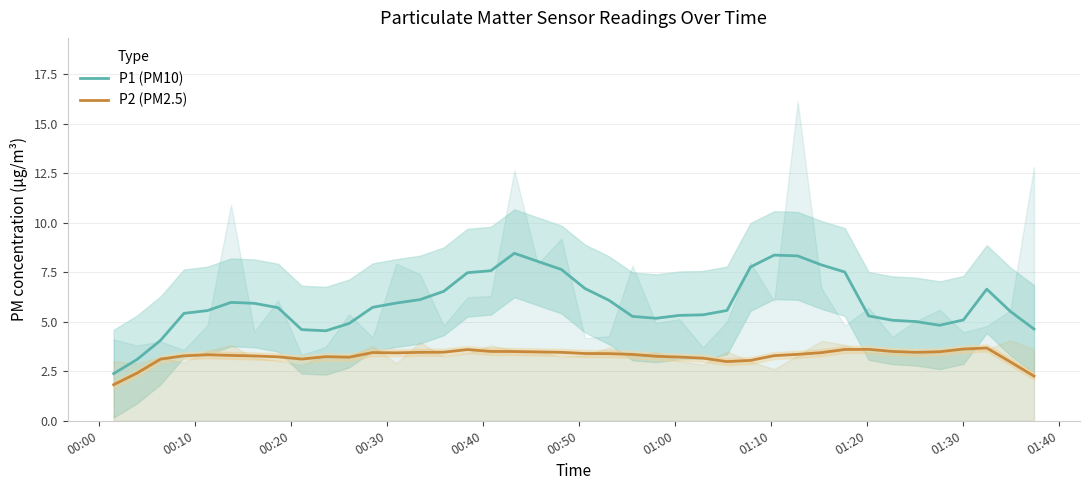

True or false: P1 (PM10) and P2 (PM2.5) cross at least once.

False